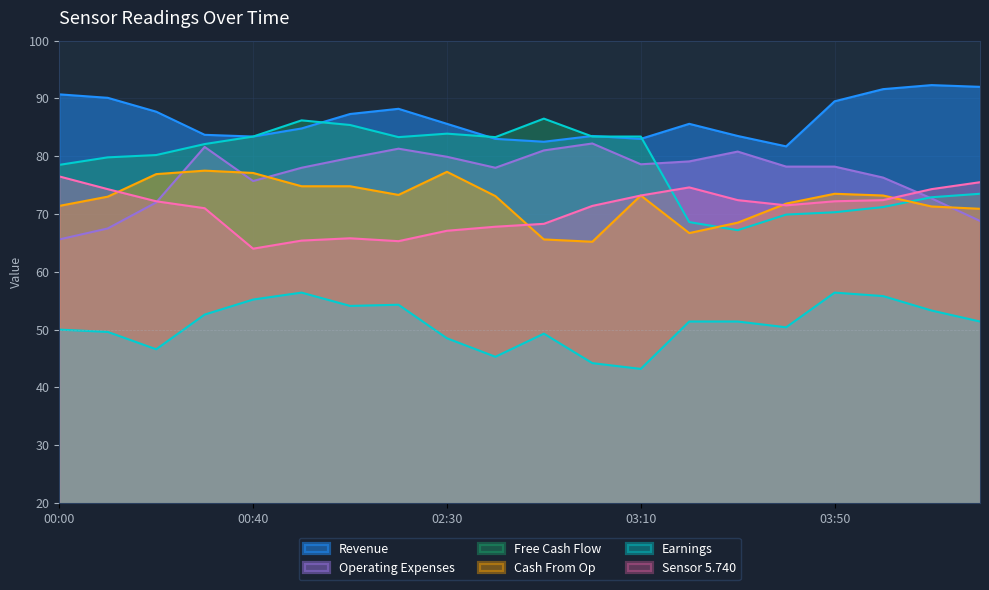

Which label corresponds to the largest value in the chart?

04:10